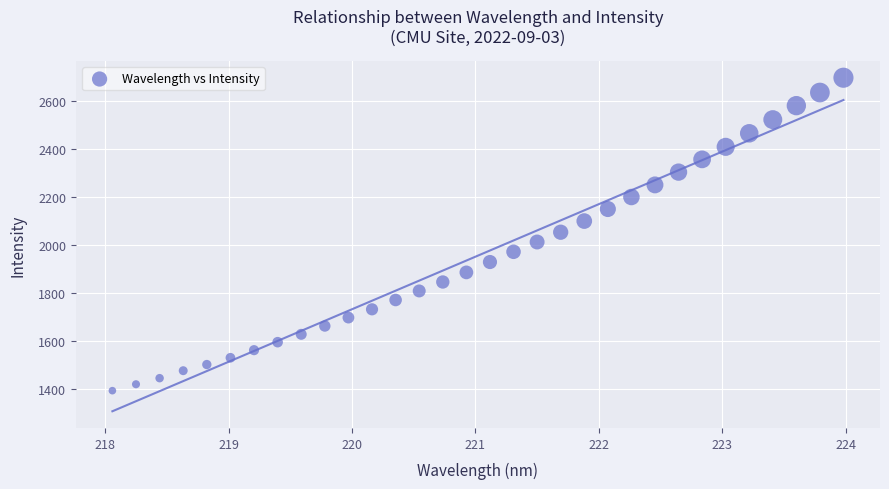

What is the range of X values (max minus min)?

5.9